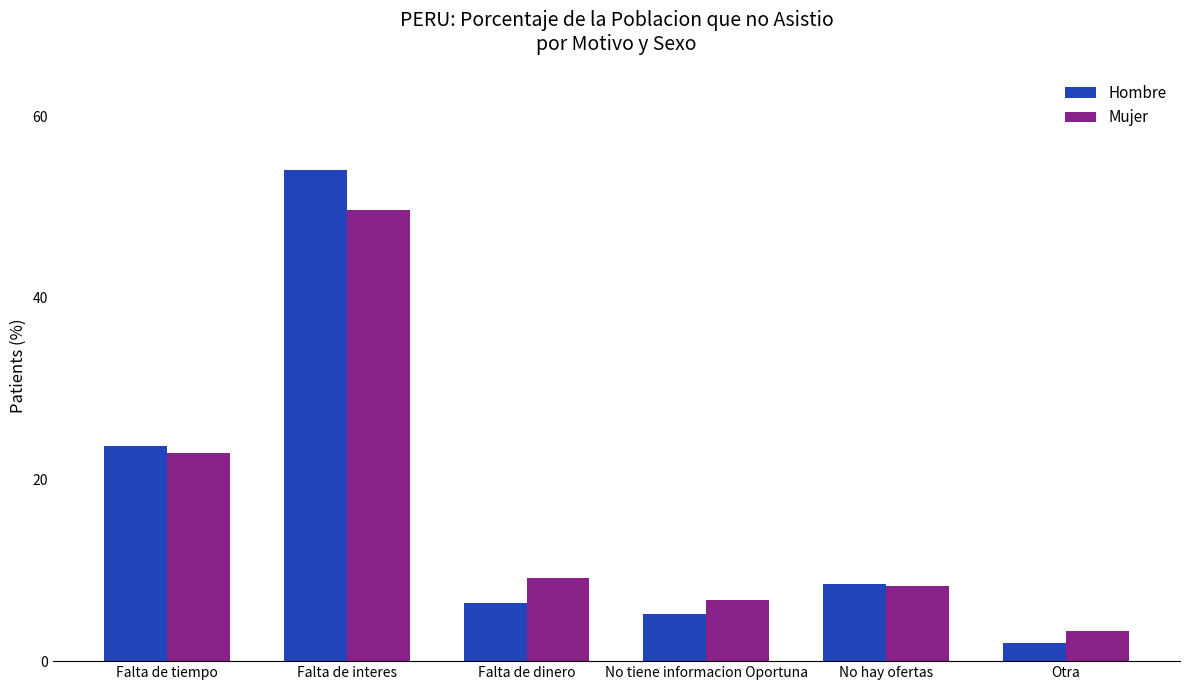

What is the value of the Hombre bar at the 1st from the left?

23.7